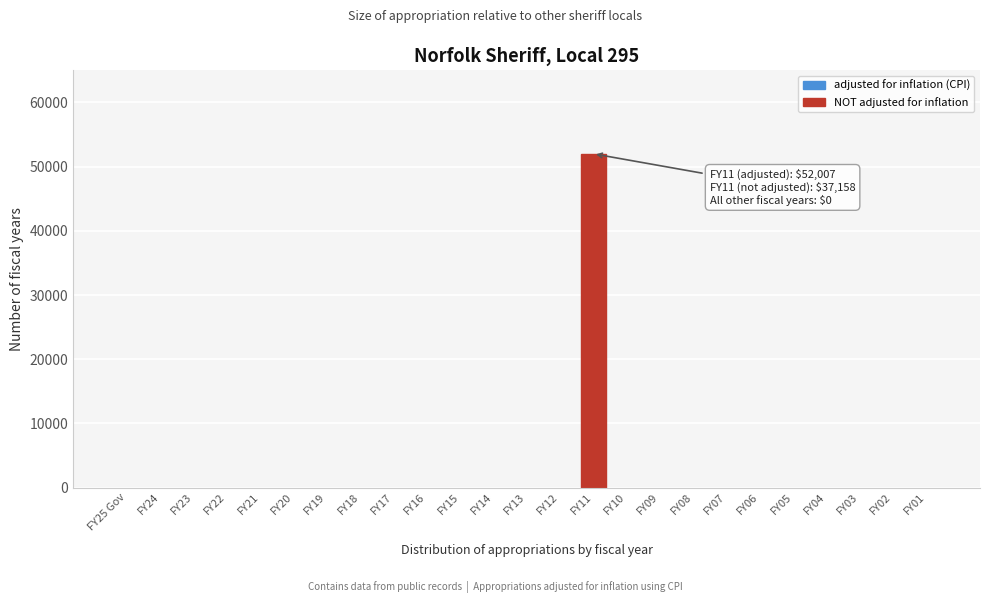

Reading left to right, list all the values displayed in this chart.

FY25 Gov=0	FY24=0	FY23=0	FY22=0	FY21=0	FY20=0	FY19=0	FY18=0	FY17=0	FY16=0	FY15=0	FY14=0	FY13=0	FY12=0	FY11=52007	FY10=0	FY09=0	FY08=0	FY07=0	FY06=0	FY05=0	FY04=0	FY03=0	FY02=0	FY01=0